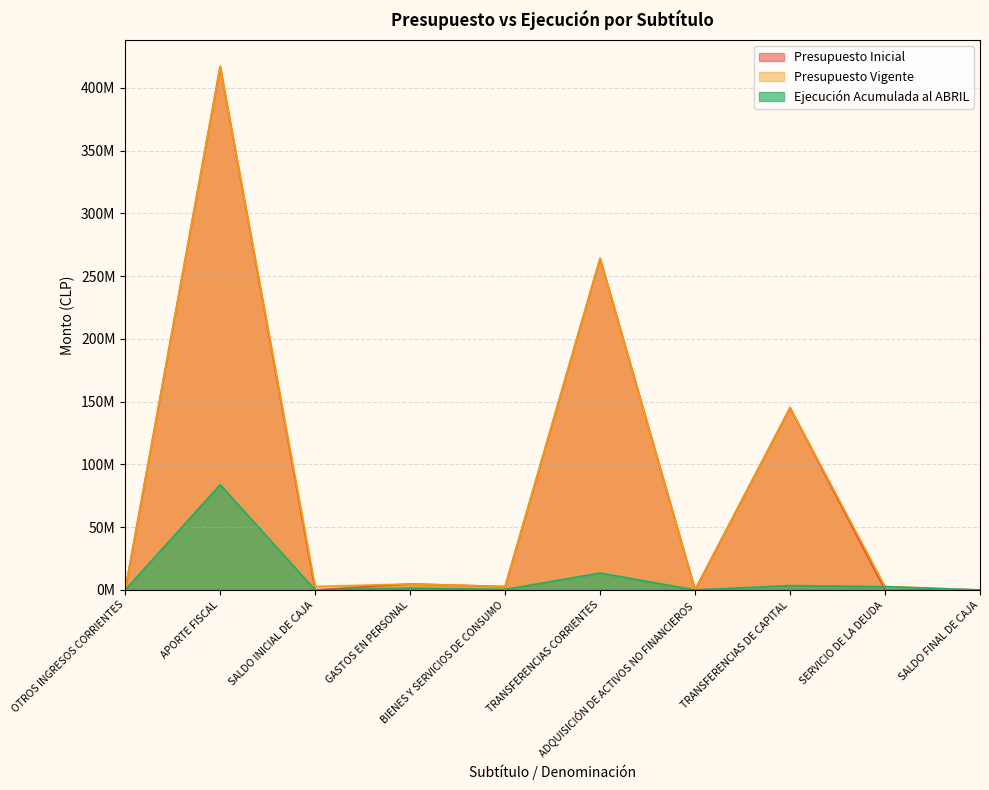

What is the difference between the maximum and second lowest values in the Ejecución Acumulada al ABRIL series?

83821945